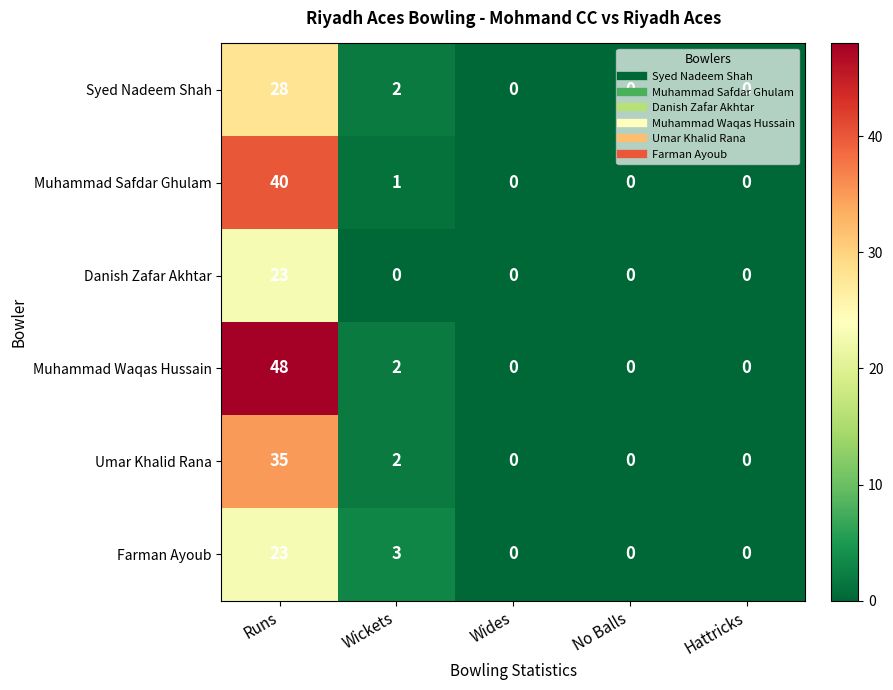

Is the value of Farman Ayoub at Hattricks greater than the value of Muhammad Waqas Hussain at Wickets?

No